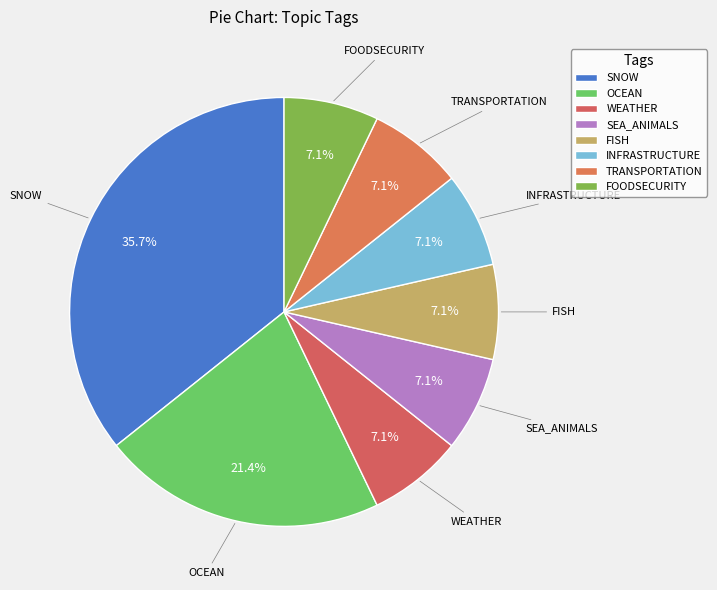

How much of the chart is everything except SEA_ANIMALS?

92.9%